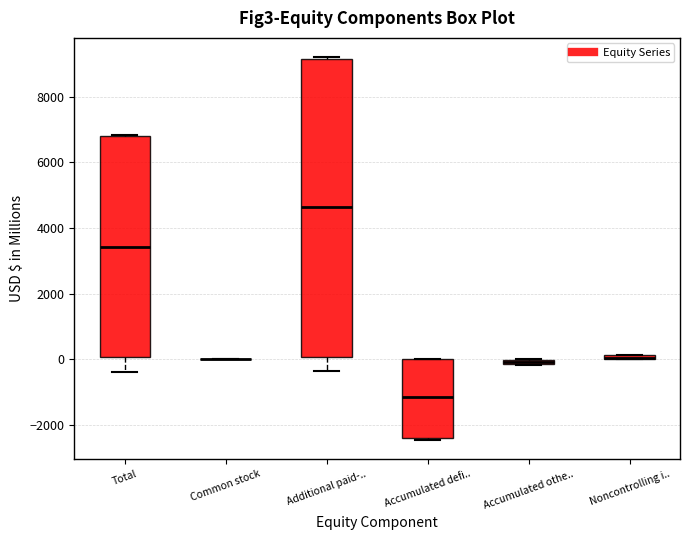

Where is the upper edge of the box for Accumulated othe.. on the y-axis? The values are not printed on the chart, so give them approximately, as read against the axis.

0